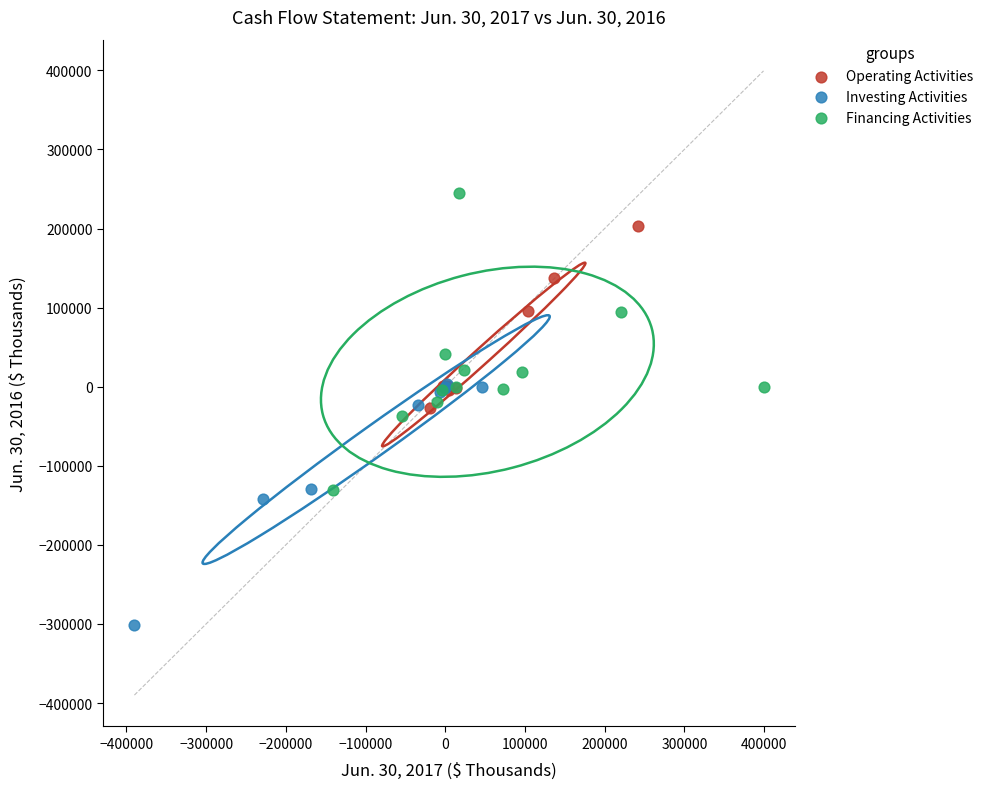

Which series contains the highest Y value?

Financing Activities